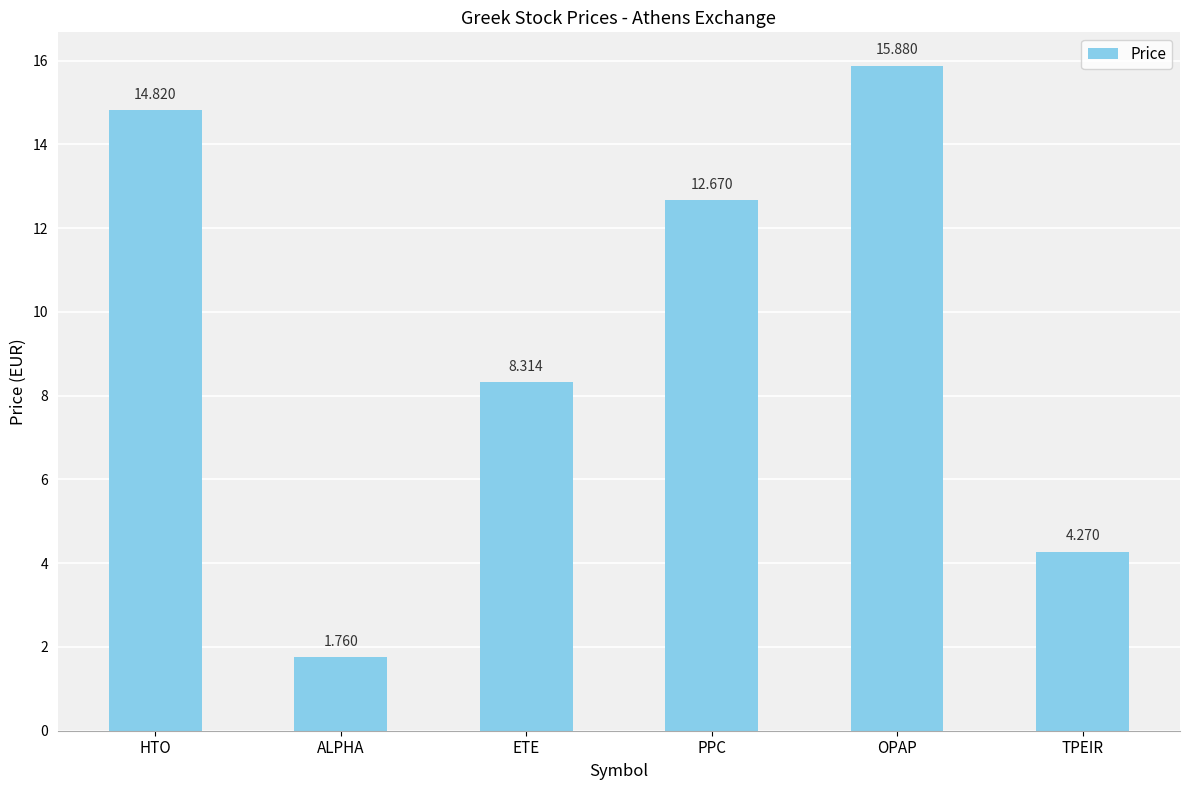

What is the sum of the values at TPEIR and ETE?

12.6